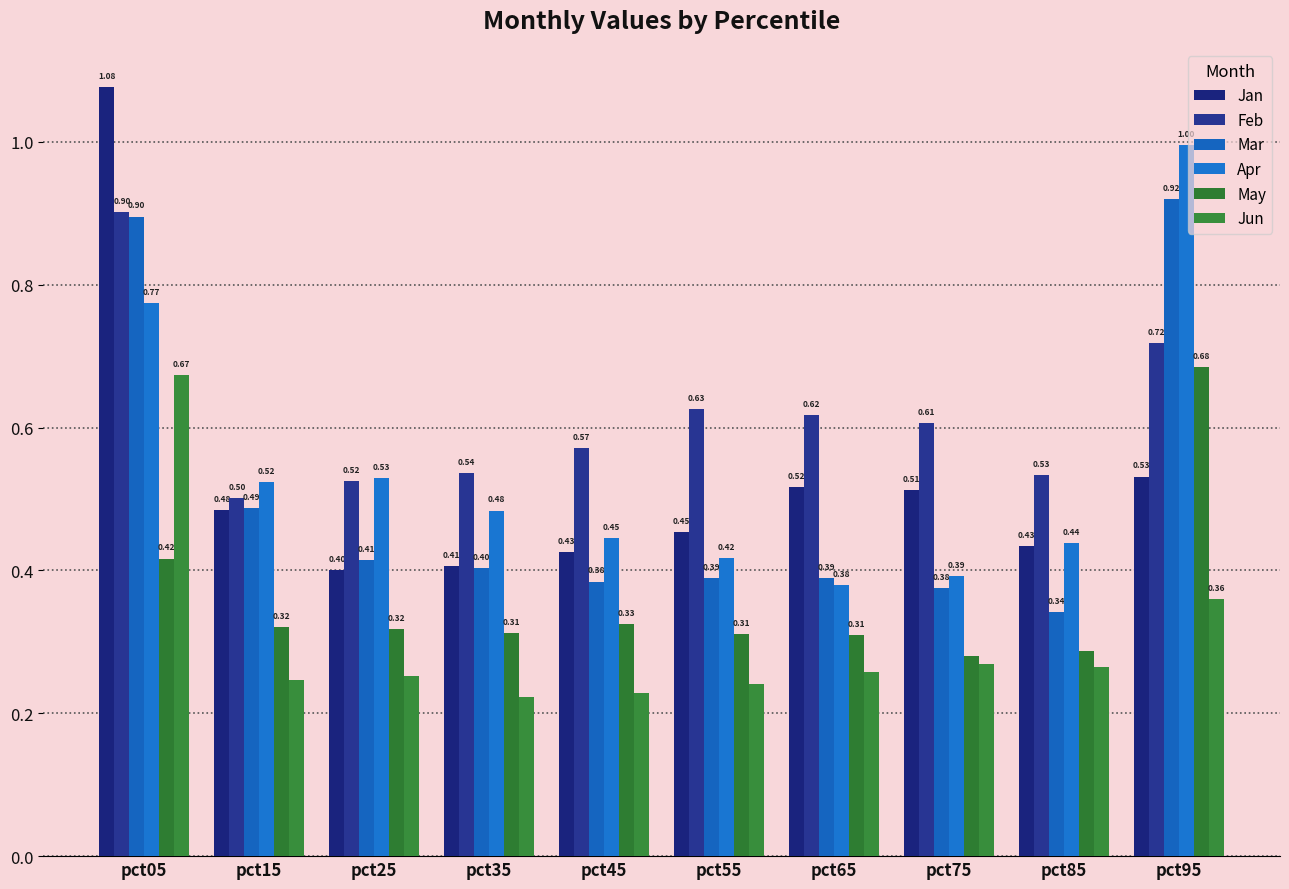

How many bars are there in each group?

6